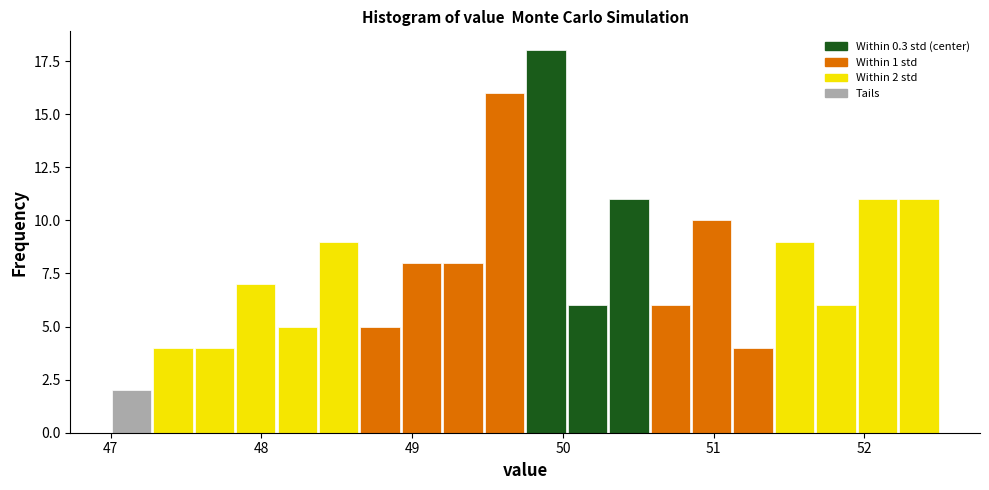

Around what value on the x-axis is the tallest bar? Give the approximate position of its centre, as read against the axis.

49.9